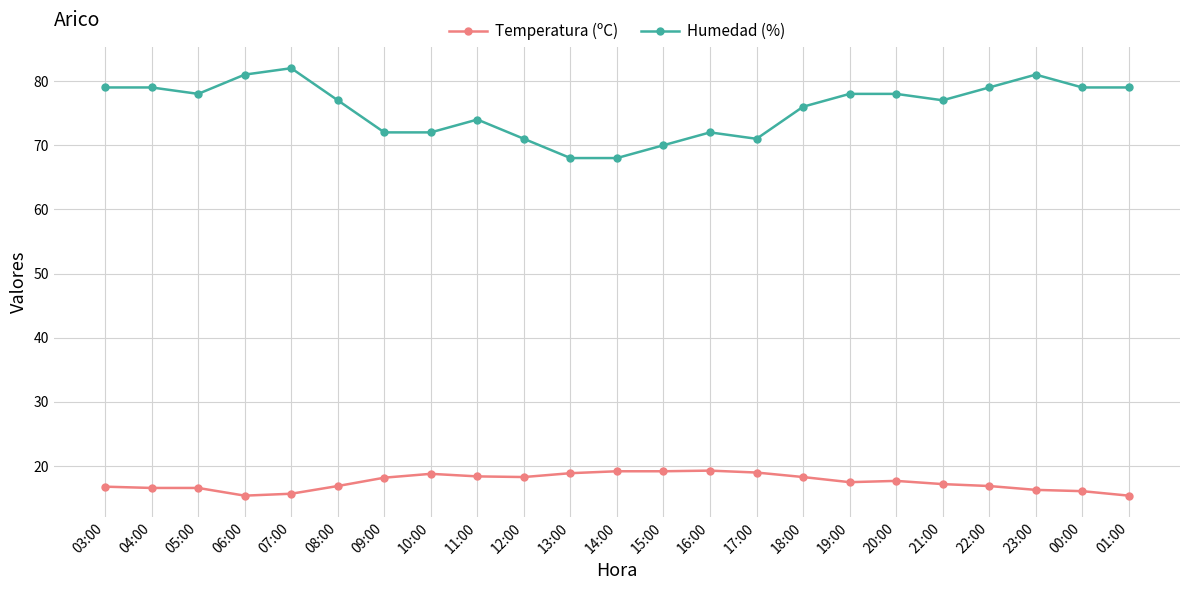

What is the minimum value shown in the chart?

15.4